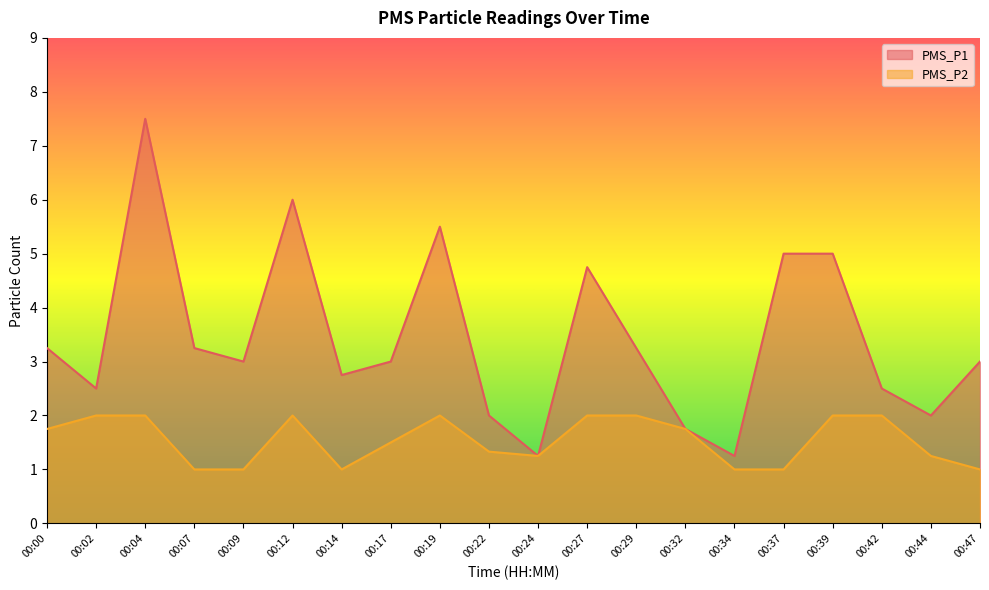

What is the maximum value shown in the chart?

7.5